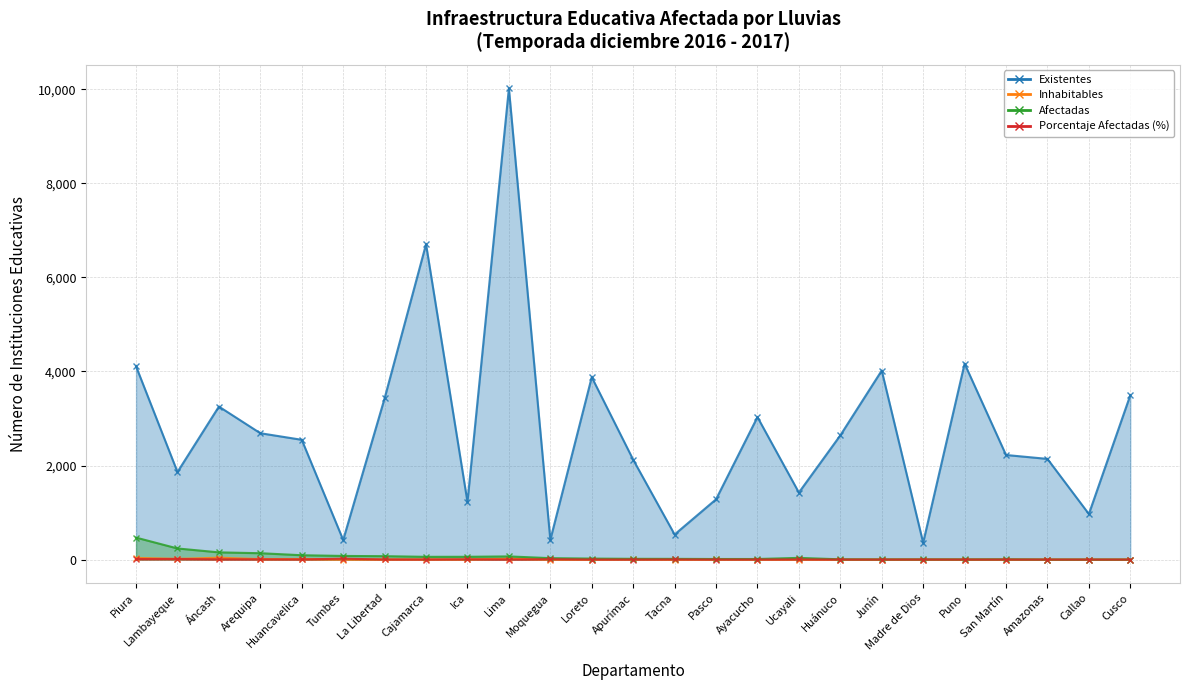

What is the greatest value displayed?

10021.0